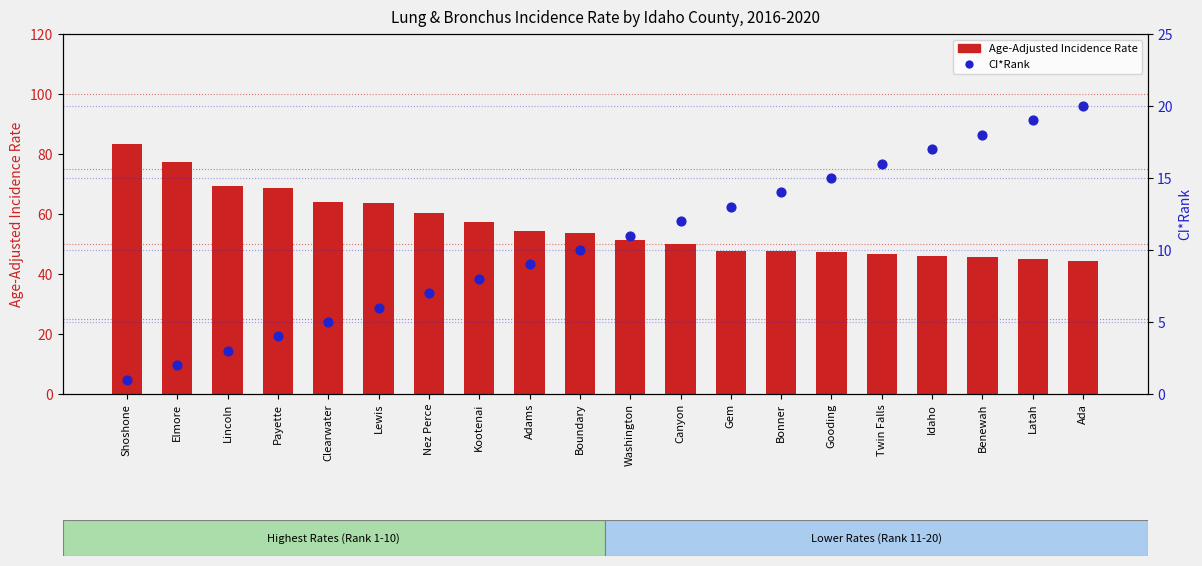

What are all the series names shown in the legend?

Age-Adjusted Incidence Rate, CI*Rank